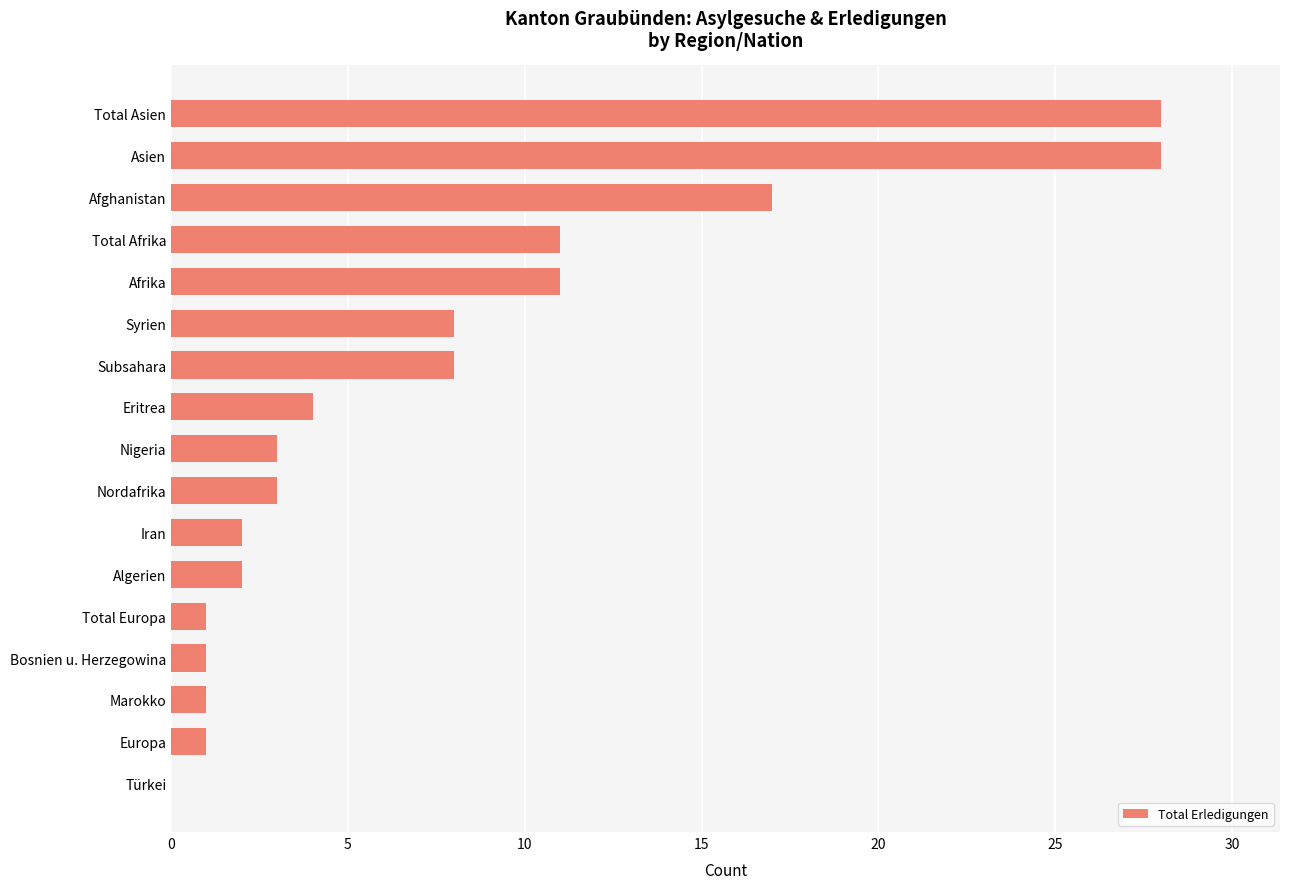

The value at Algerien is 1. True or false?

False